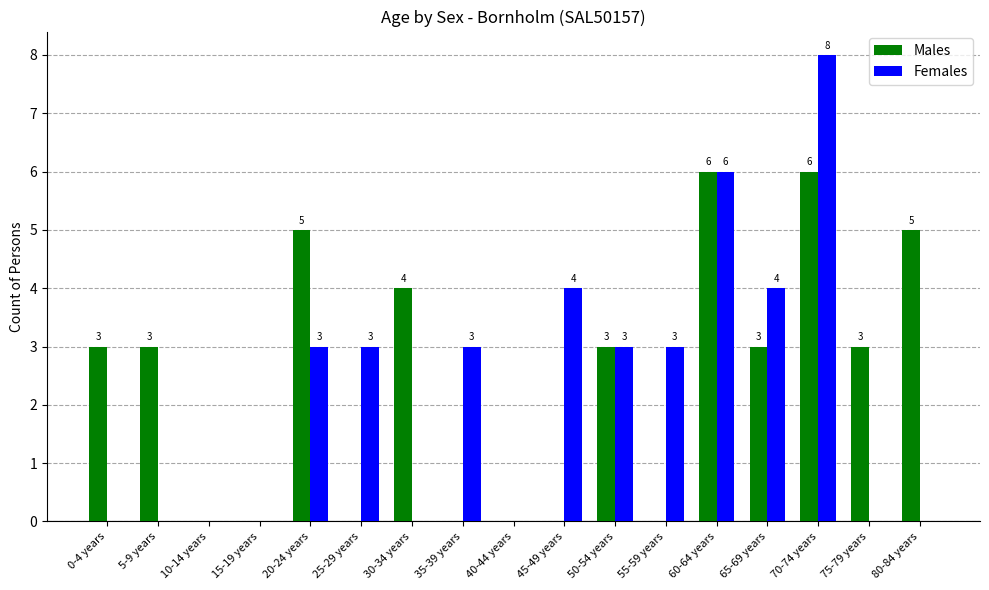

Which series has the largest total across all categories?

Males